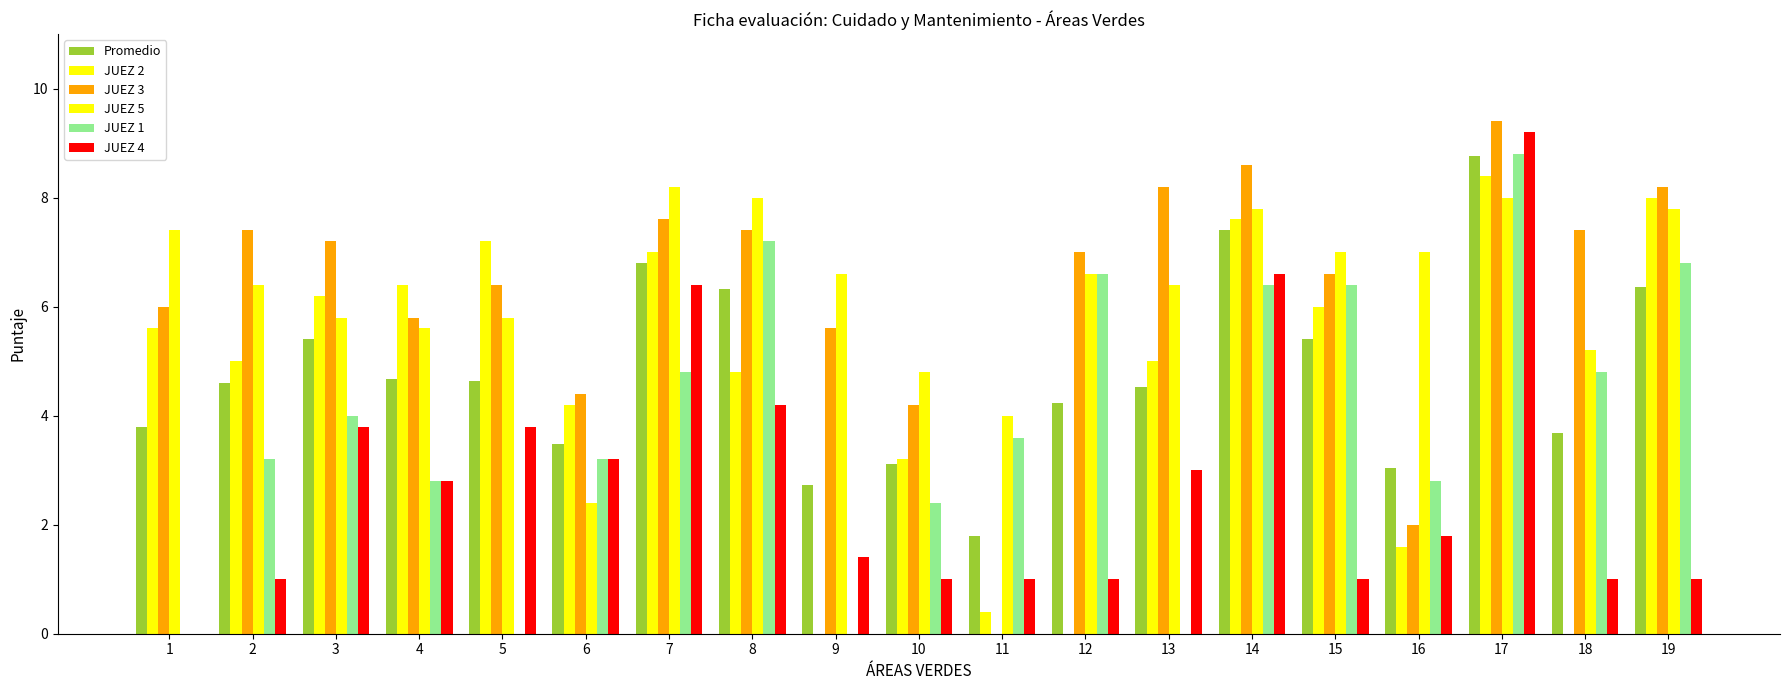

Rank the categories by JUEZ 2 value from lowest to highest.

9, 12, 18, 11, 16, 10, 6, 8, 2, 13, 1, 15, 3, 4, 7, 5, 14, 19, 17